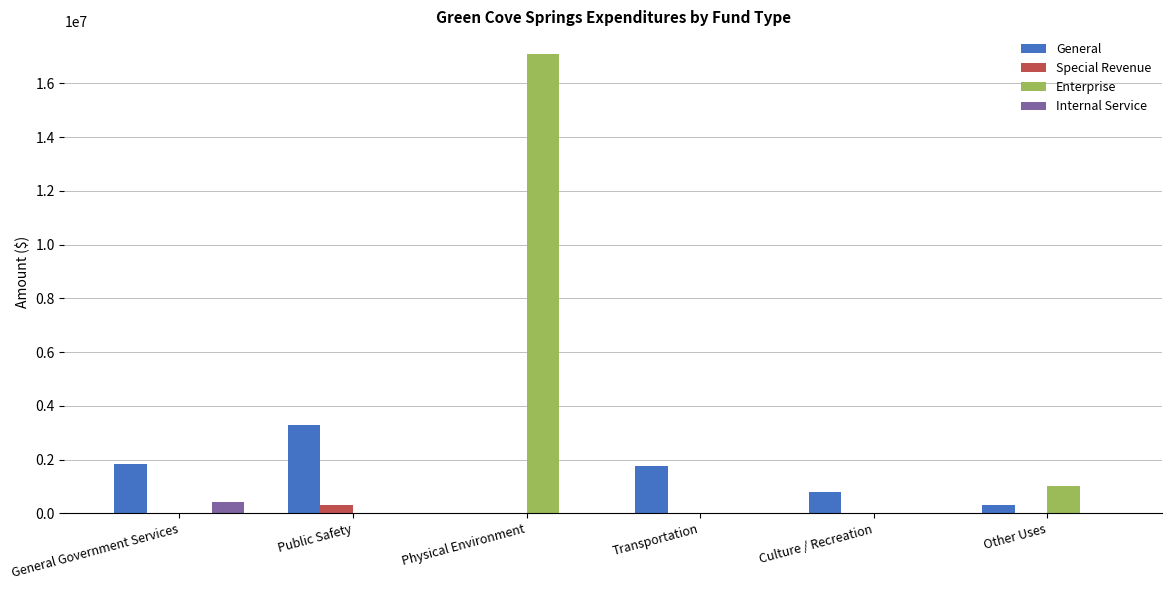

How many series are shown in this chart?

4